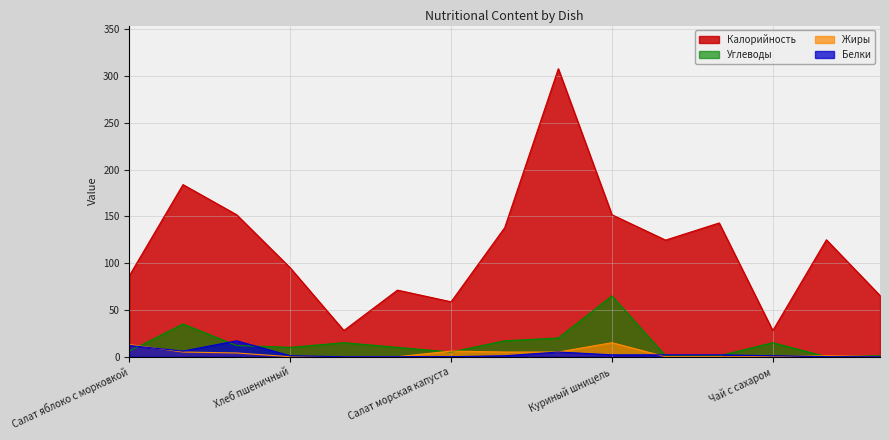

Read the Калорийность value at Хлеб ржаной.

124.7